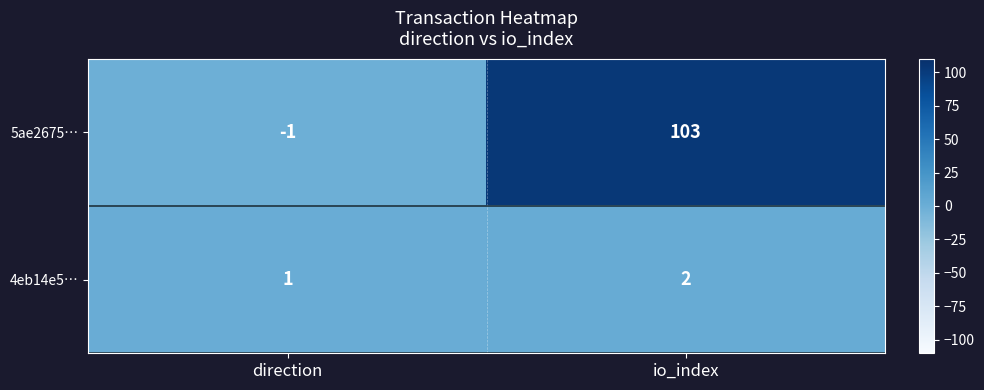

Where is 5ae2675… nearest to the value 51?

direction